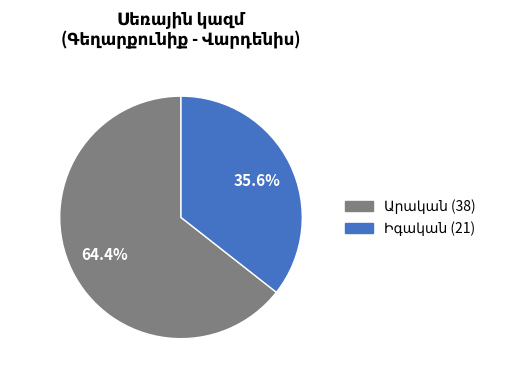

Is there any slice that represents more than half of the pie?

Yes